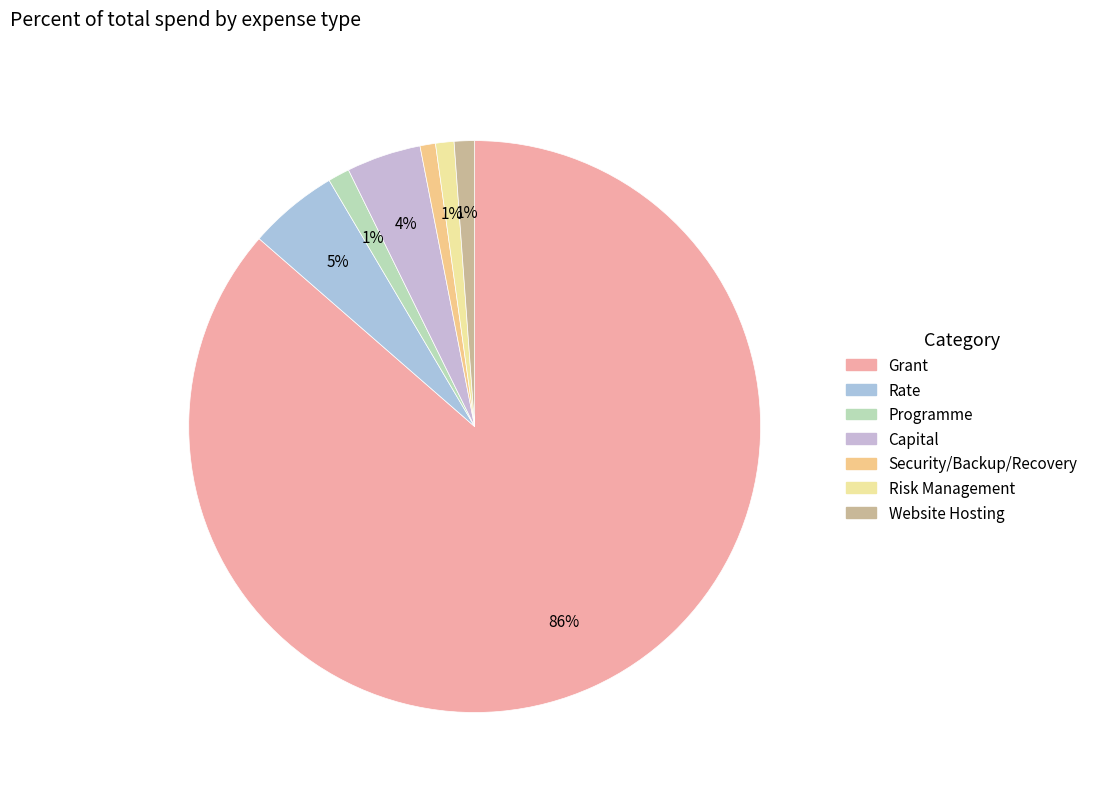

What percentage is the Programme slice, to the nearest percent?

1%